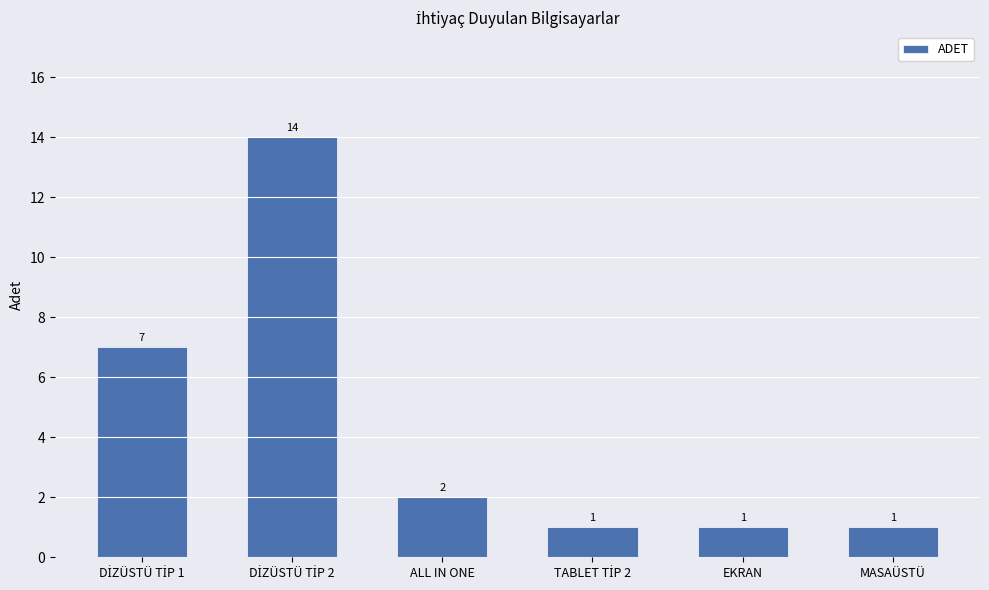

What value does the data have at MASAÜSTÜ?

1